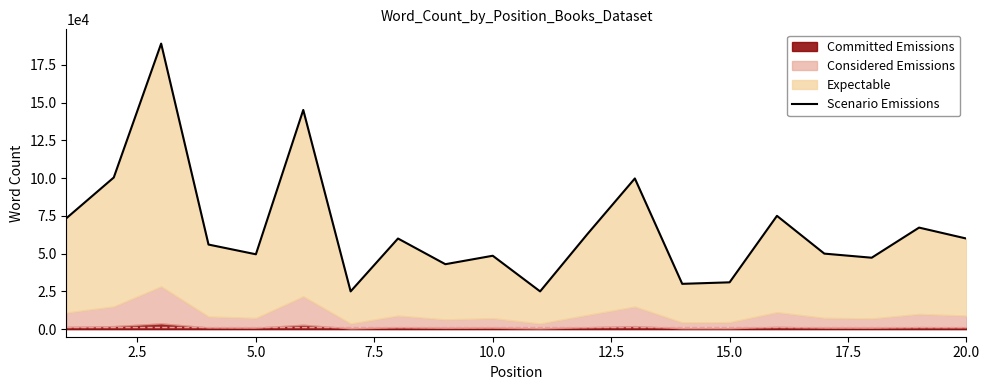

The chart shows a value of 104146 at 11. True or false?

False